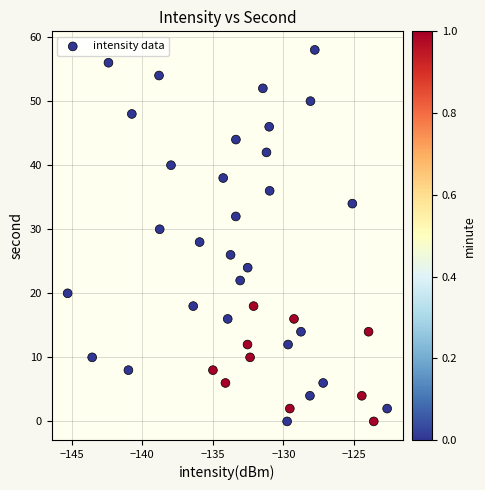

What is the range of Y values (max minus min)?

58